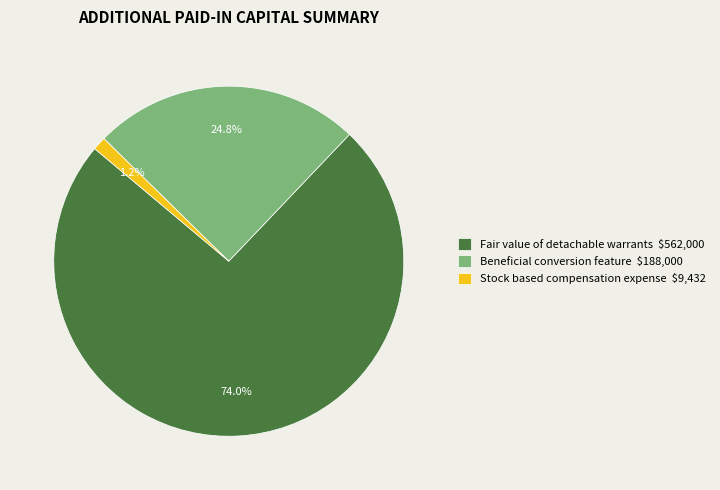

Between Stock based compensation expense and Beneficial conversion feature, which is larger?

Beneficial conversion feature